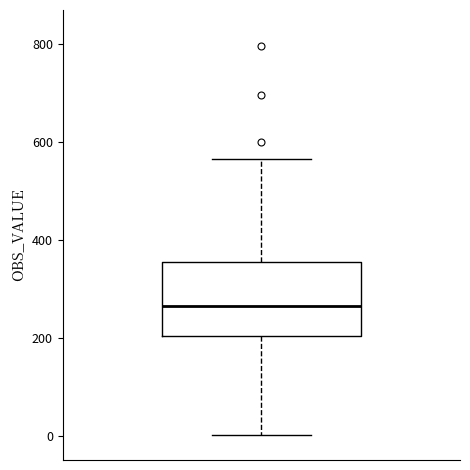

Where does the upper whisker of the box end on the y-axis? The values are not printed on the chart, so give them approximately, as read against the axis.

560